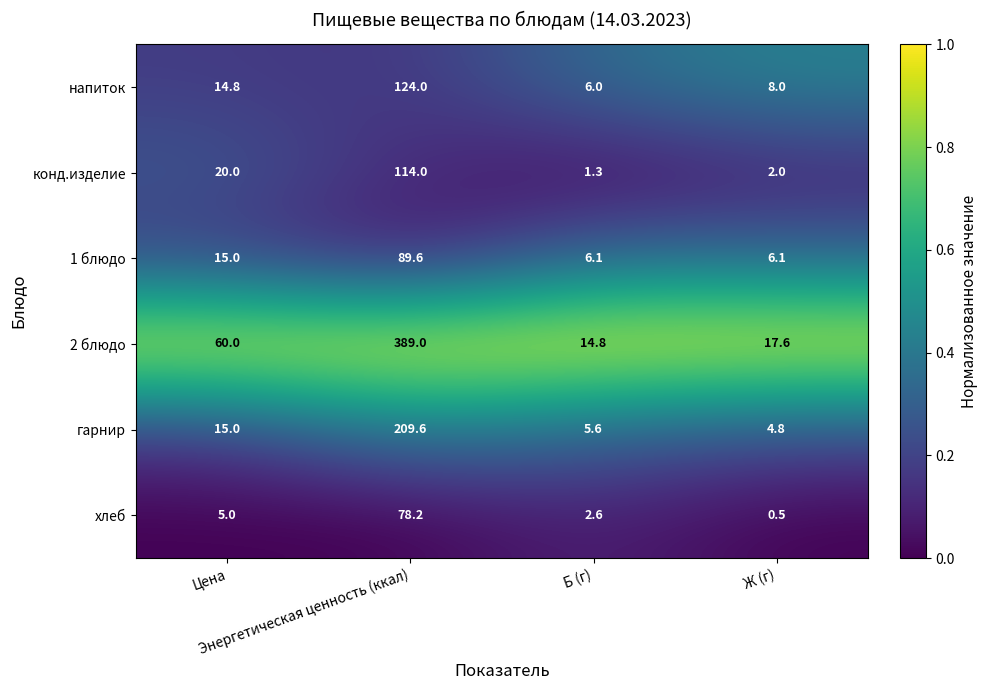

What is the lowest value of the конд.изделие series?

1.3